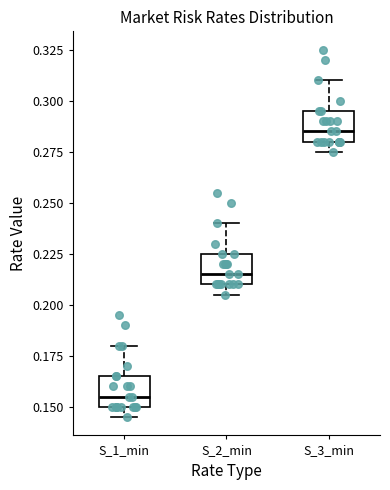

Where is the upper edge of the box for S_3_min on the y-axis? The values are not printed on the chart, so give them approximately, as read against the axis.

0.295